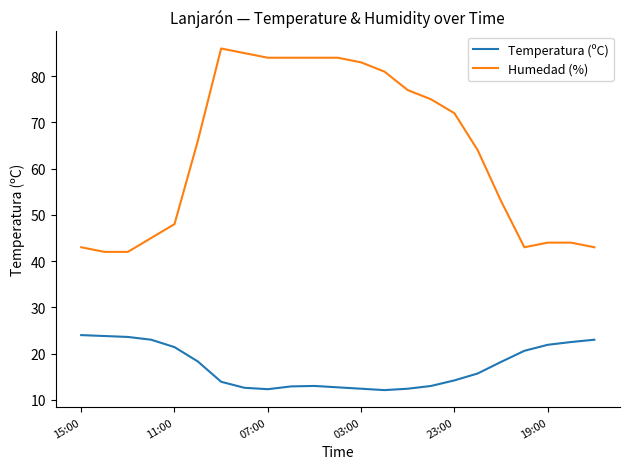

What is the maximum value for Temperatura (ºC)?

24.0